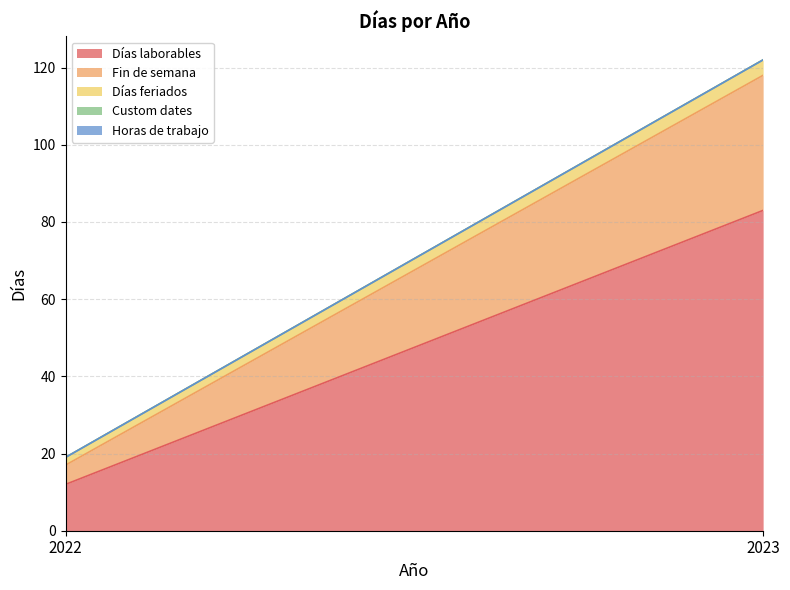

Between 2022 and 2023, which series saw the biggest shift?

Días laborables